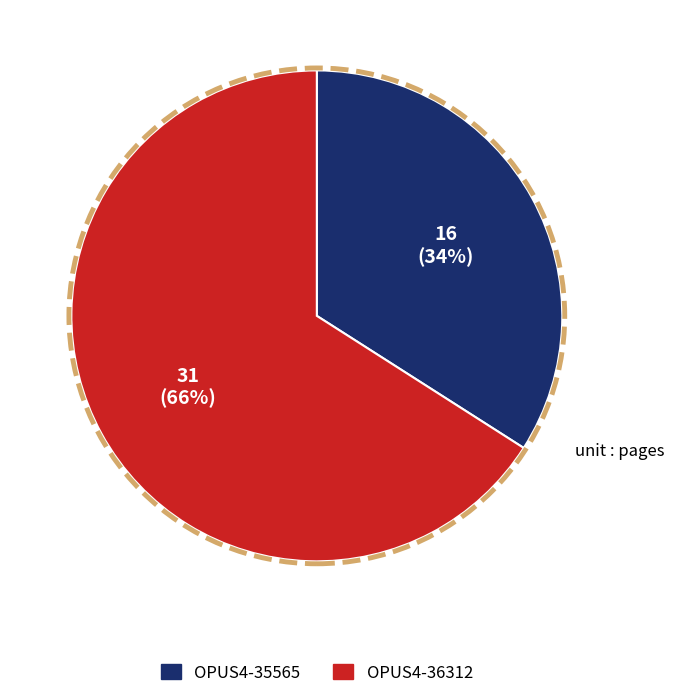

What percentage is the OPUS4-35565 slice, to the nearest percent?

34%